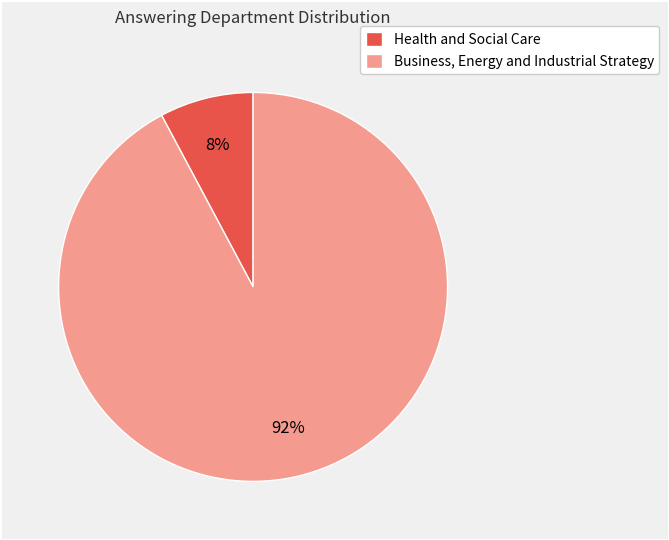

Count the number of slices in the pie.

2